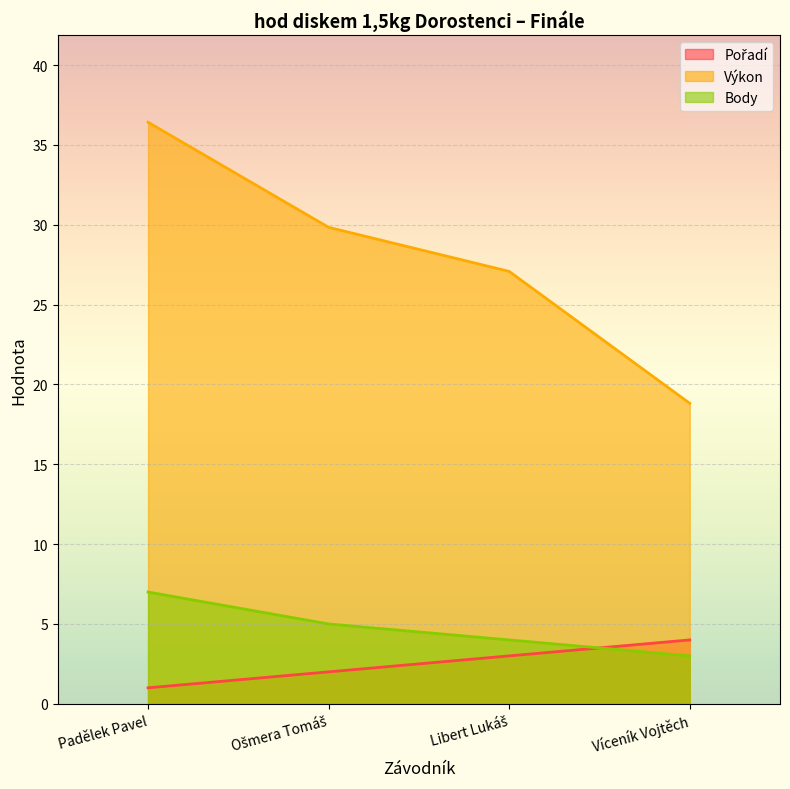

Which category has the highest value in the Body series?

Padělek Pavel